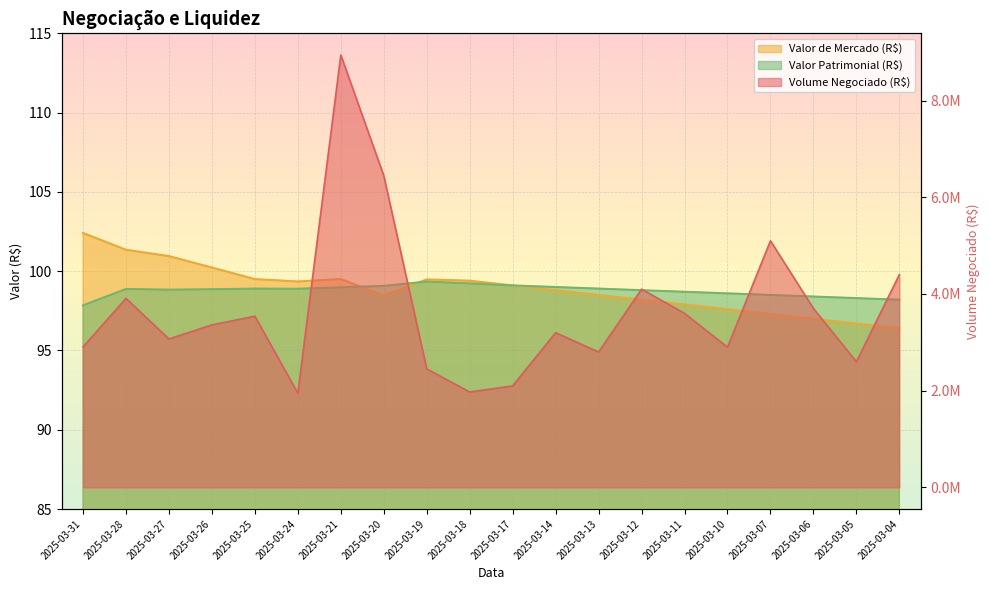

Which series has the widest spread of values?

Volume Negociado (R$)